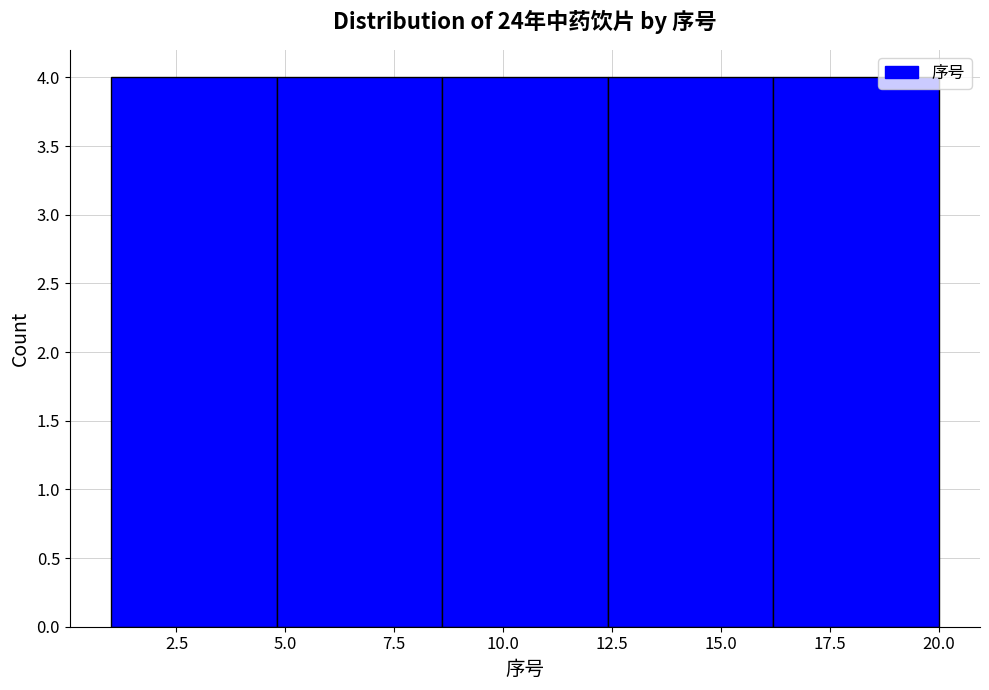

What is the height of the bar covering 16.2 to 20.0 on the x-axis? Neither the bar edges nor the heights are printed on the chart, so give them approximately, as read against the axes.

4